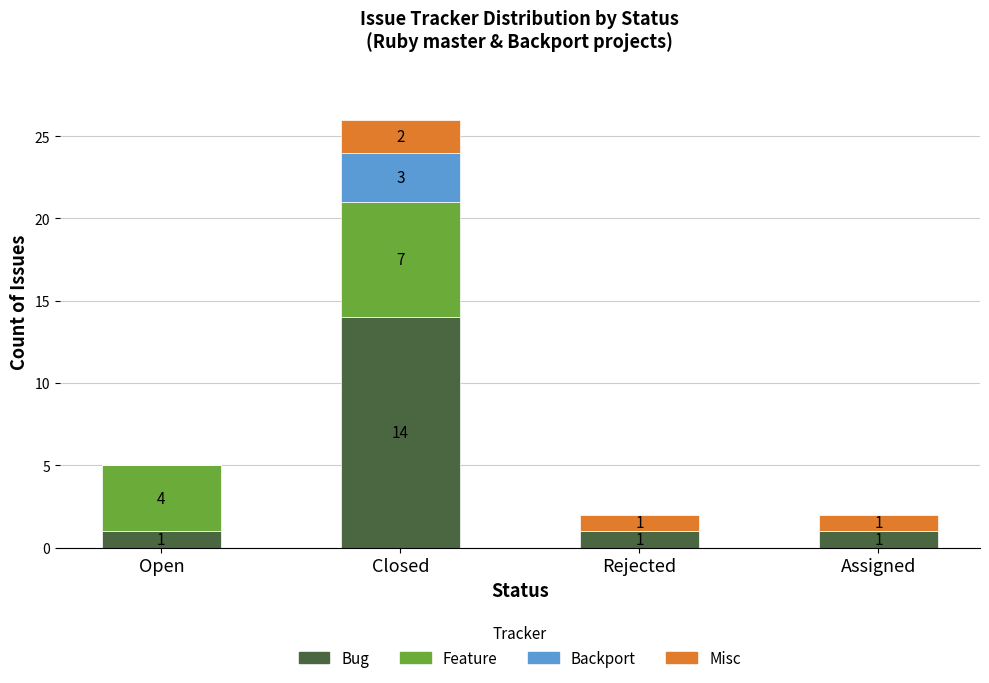

The value of Bug at Closed is 14. True or false?

True